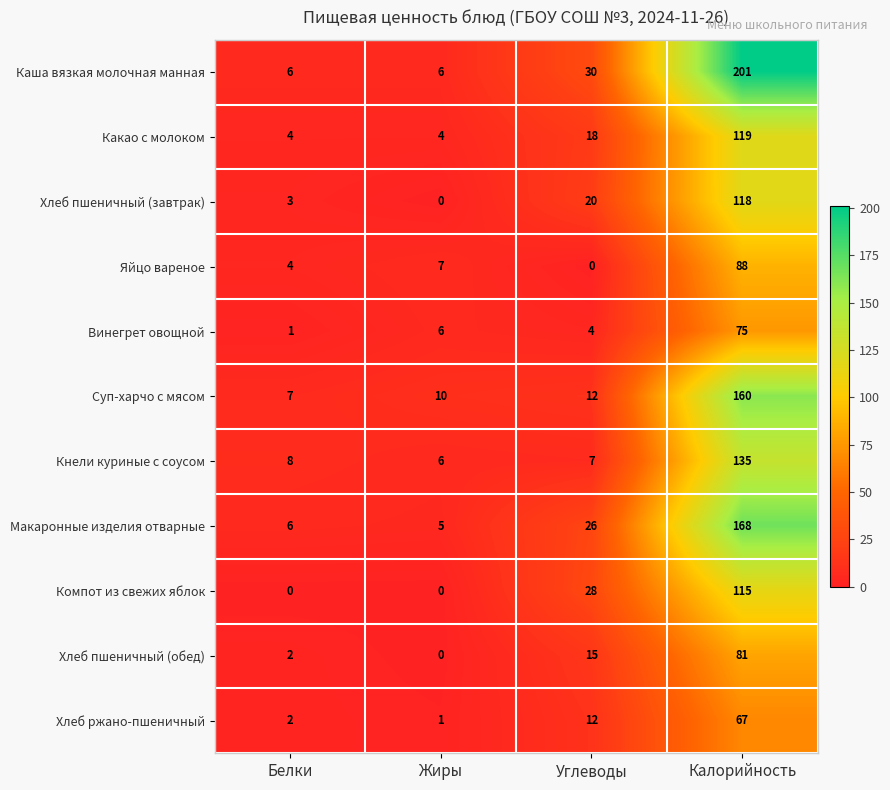

What is the sum of all Суп-харчо с мясом values?

189